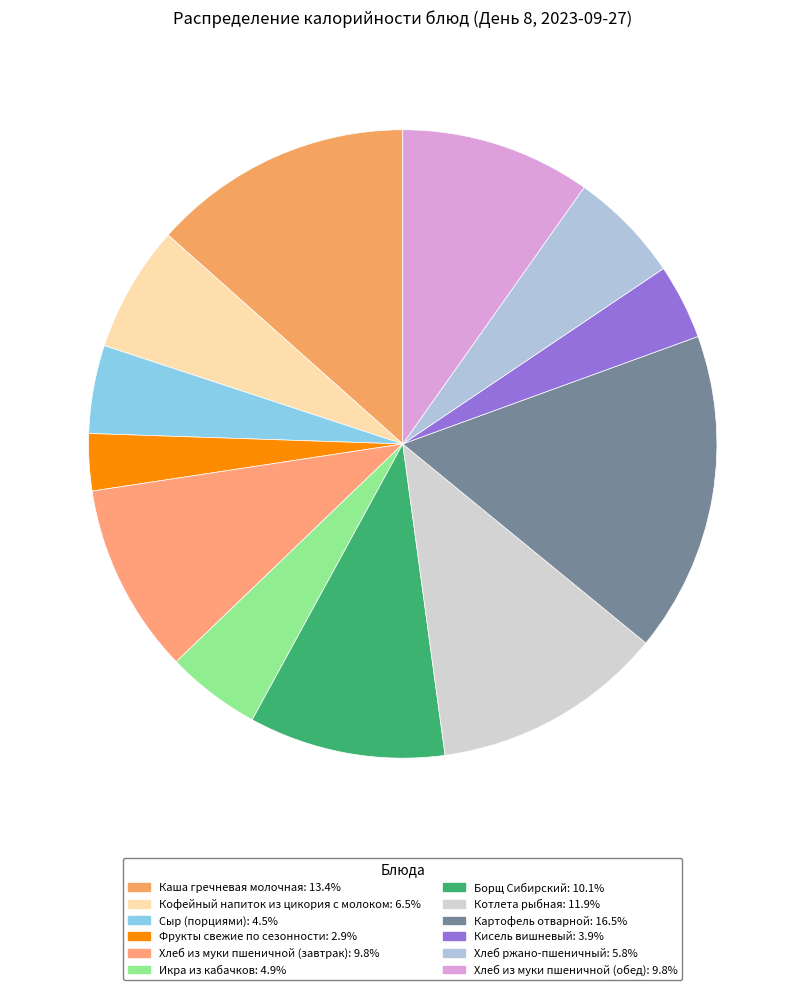

What percentage is NOT represented by Сыр (порциями)?

95.5%